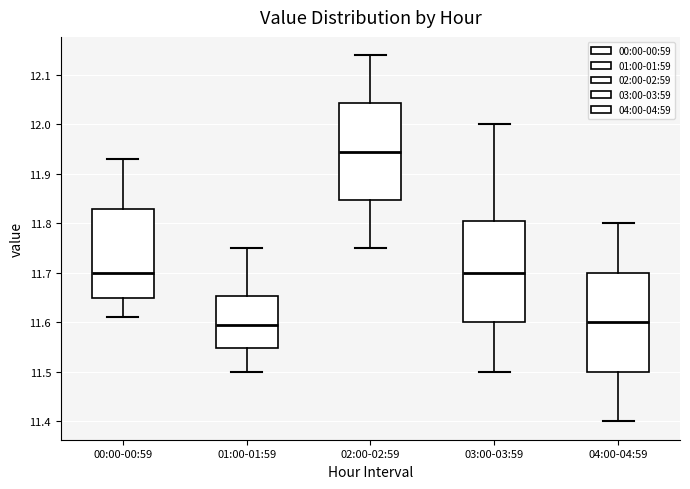

Where does the lower whisker of the box for 04:00-04:59 end on the y-axis? The values are not printed on the chart, so give them approximately, as read against the axis.

11.40